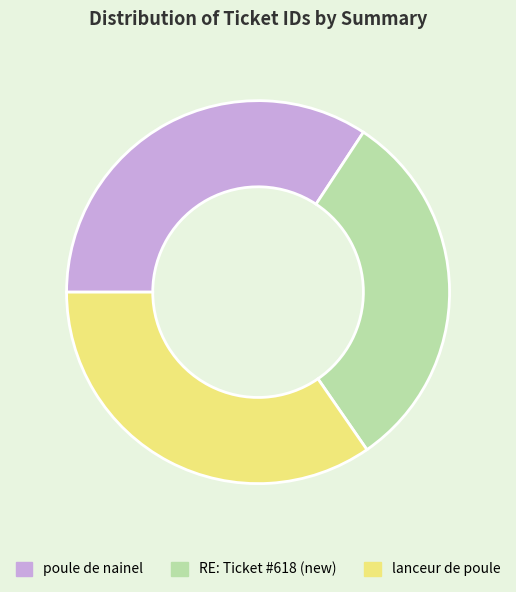

Is the sum of lanceur de poule and RE: Ticket #618 (new) greater than half?

Yes